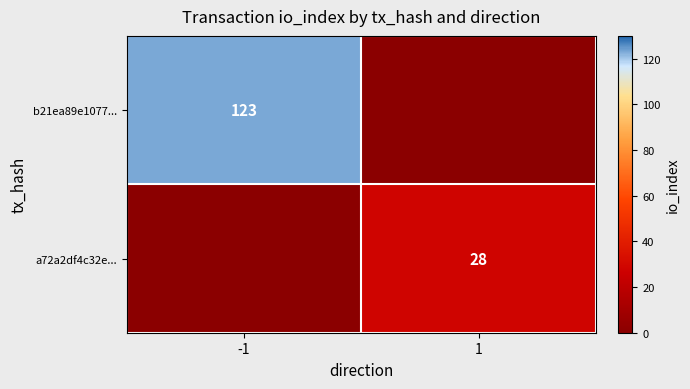

At how many categories does at least one series exceed 23?

2